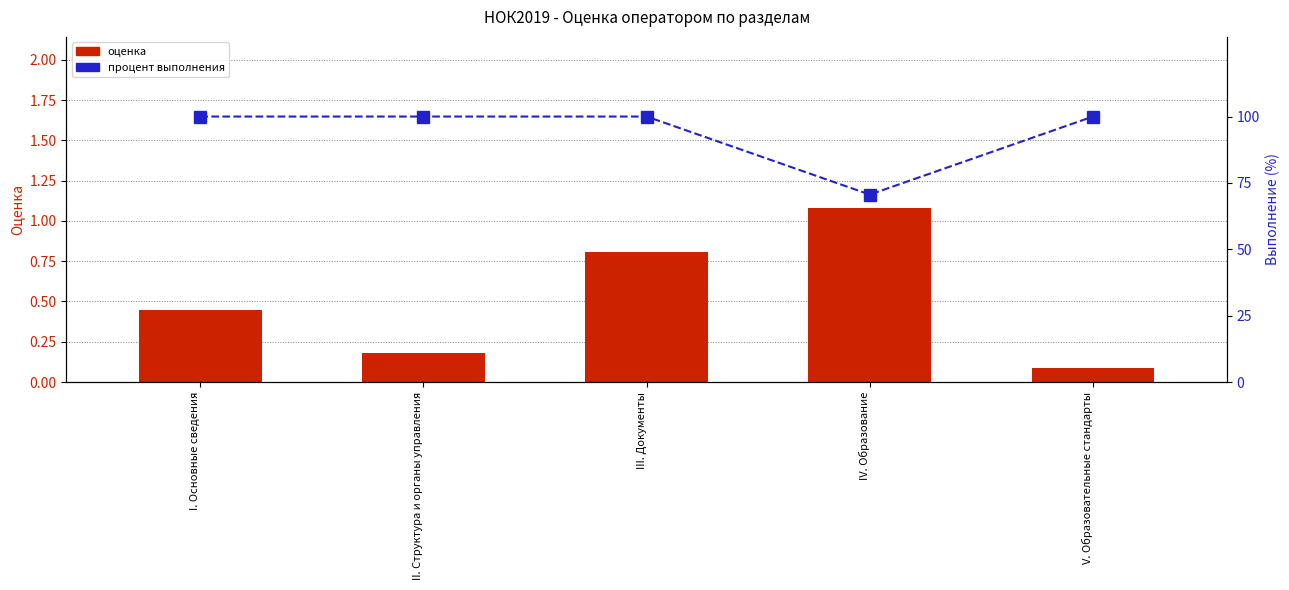

What is the difference between the Оценка values at II. Структура и органы управления and III. Документы?

0.6